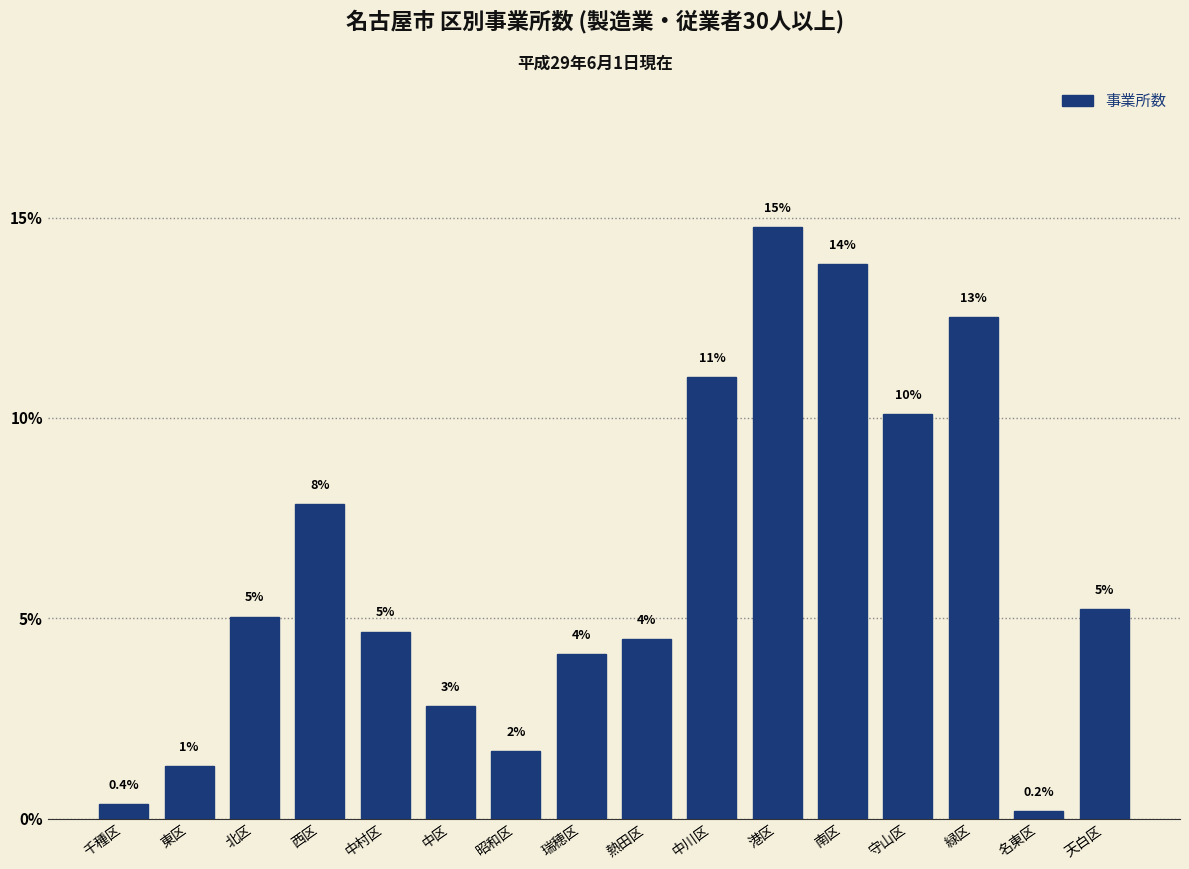

Does the chart contain any negative values?

No